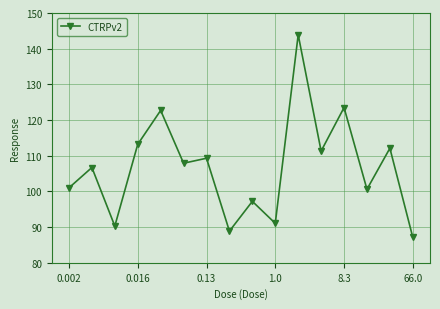

What is the value of the 2nd point from the left?

106.7